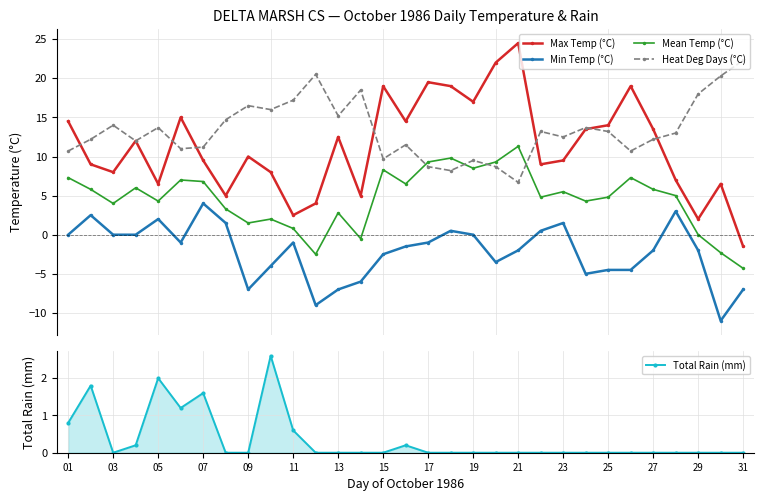

What is the value of the Heat Deg Days (°C) point at the 30th from the left?

20.3